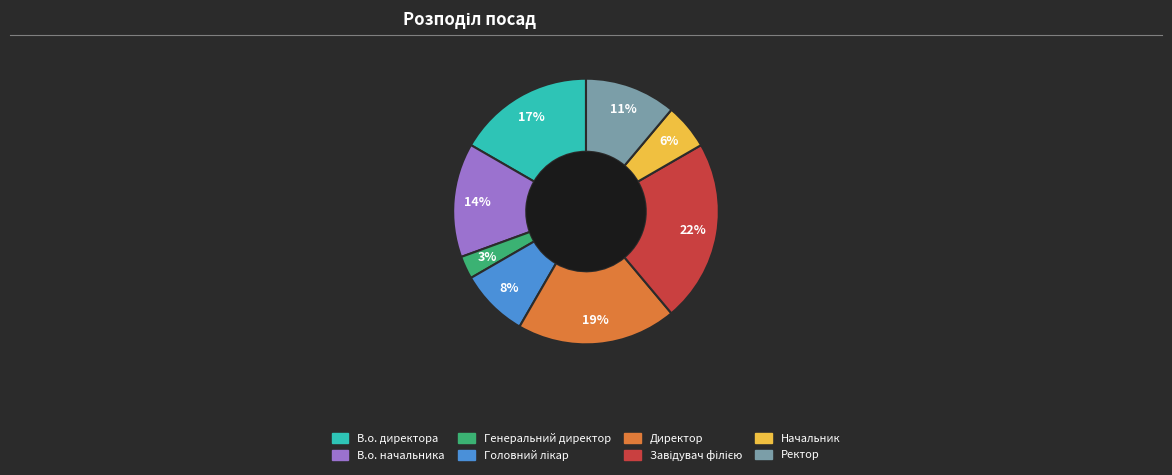

What is the smallest slice in the pie chart?

Генеральний директор